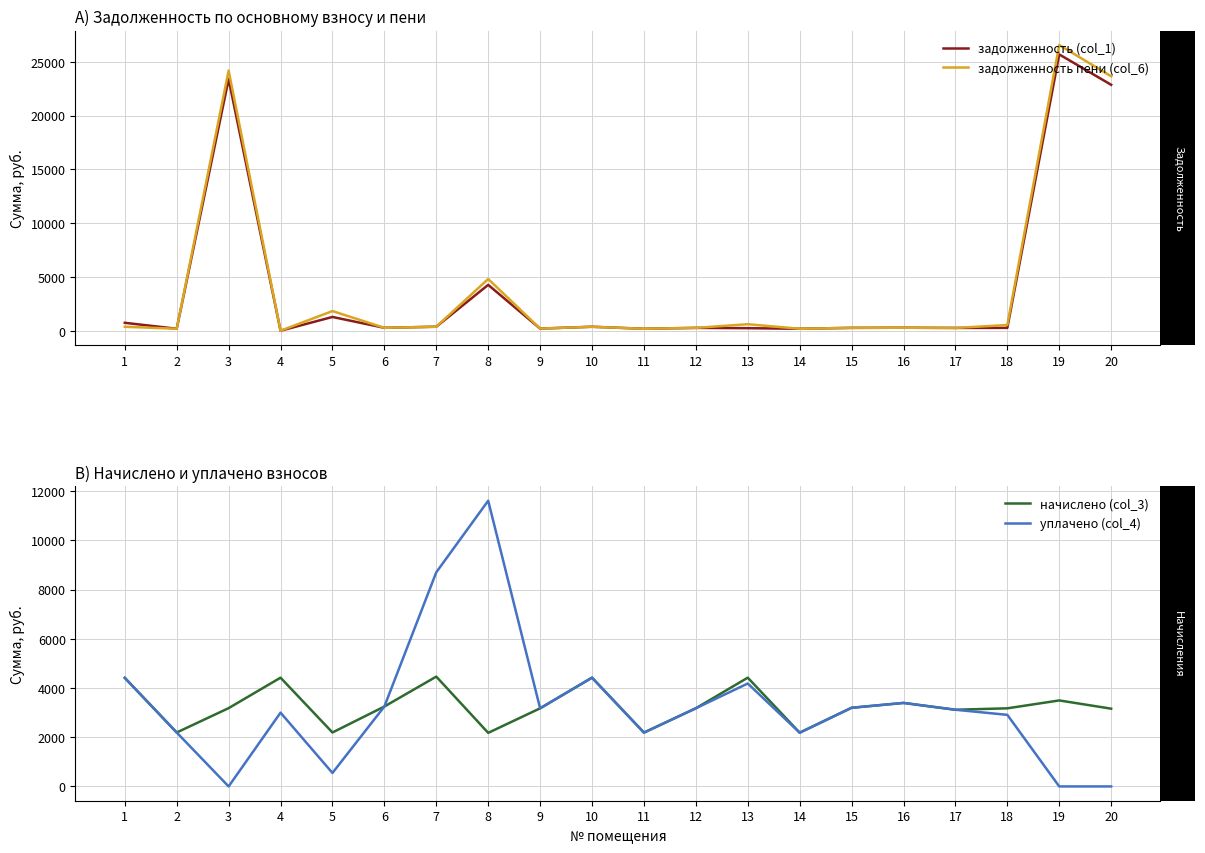

What is the difference between the уплачено (col_4) values at 16 and 10?

1026.1